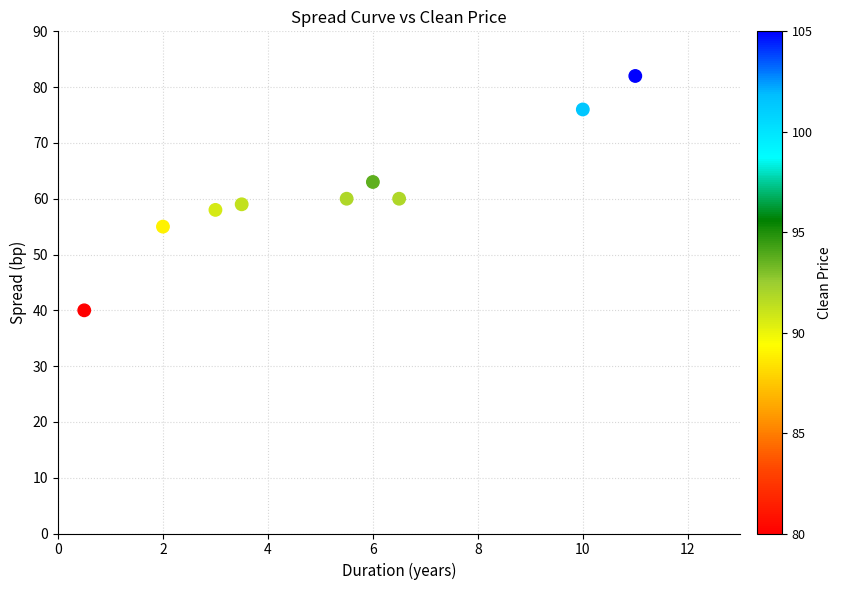

What is the range of Y values (max minus min)?

42